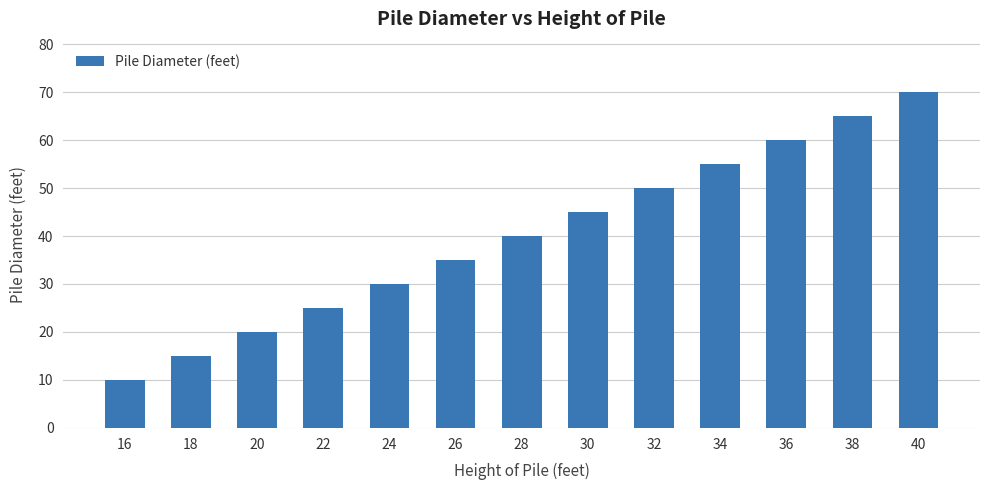

Read the value at 24.

30